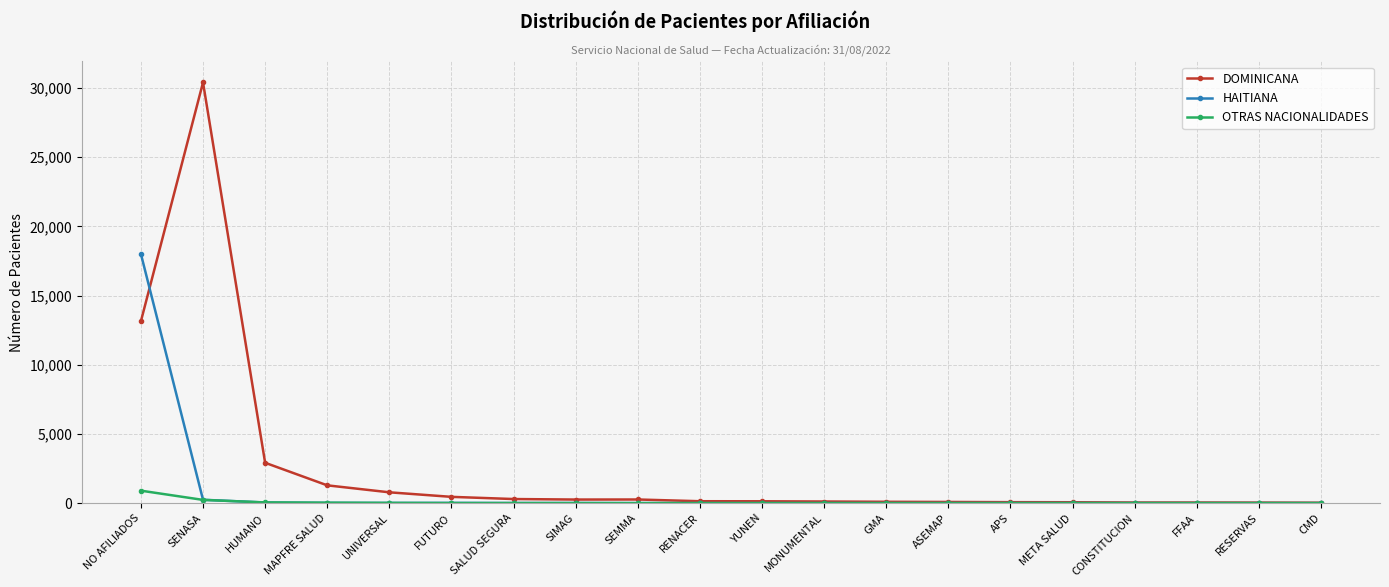

How many lines are shown in the chart?

3